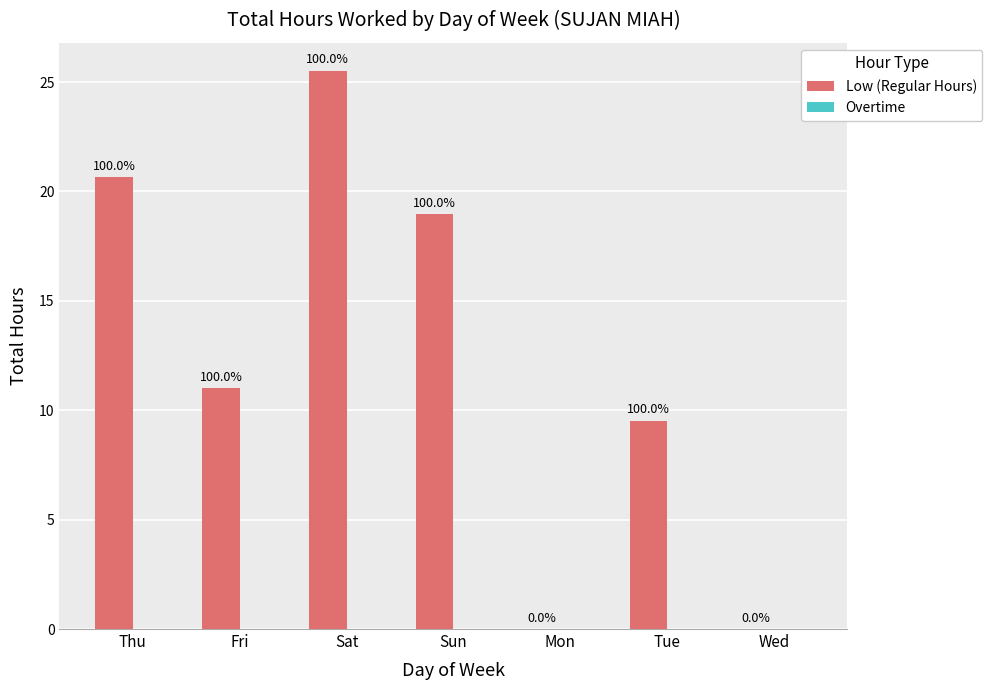

What position from the left is Mon?

5